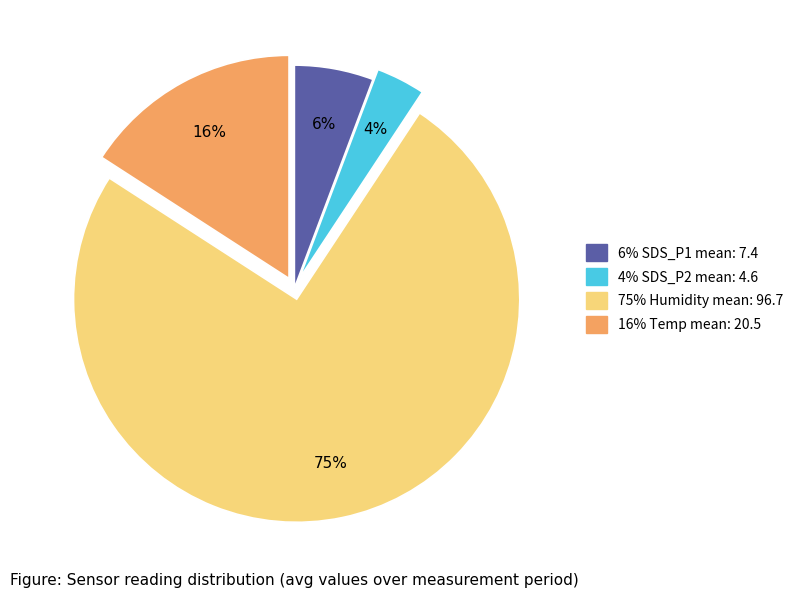

Is there a majority slice in this chart?

Yes